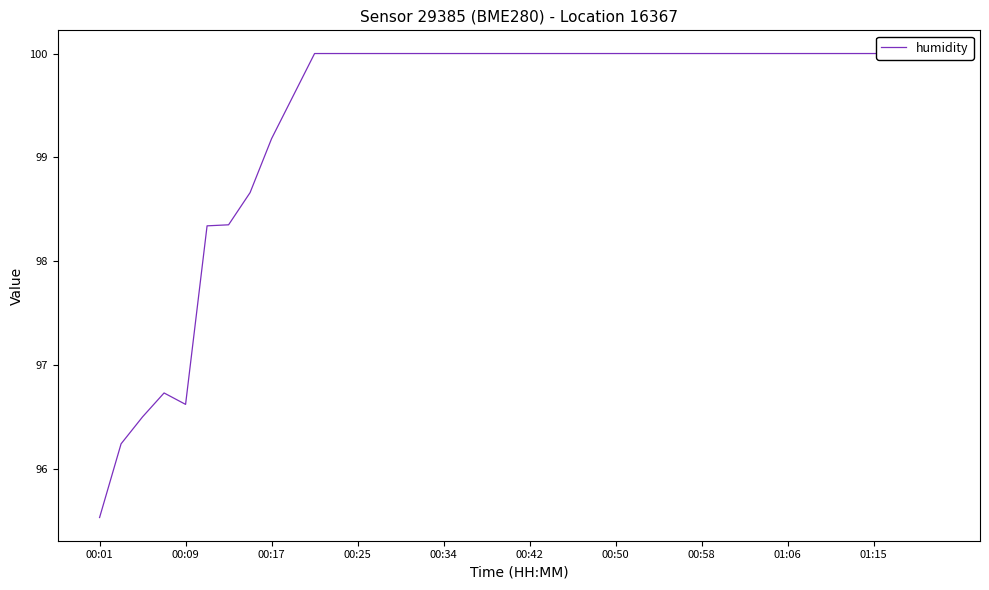

Reading left to right, list all the values displayed in this chart.

95.5	96.2	96.5	96.7	96.6	98.3	98.3	98.7	99.2	99.6	100.0	100.0	100.0	100.0	100.0	100.0	100.0	100.0	100.0	100.0	100.0	100.0	100.0	100.0	100.0	100.0	100.0	100.0	100.0	100.0	100.0	100.0	100.0	100.0	100.0	100.0	100.0	100.0	100.0	100.0